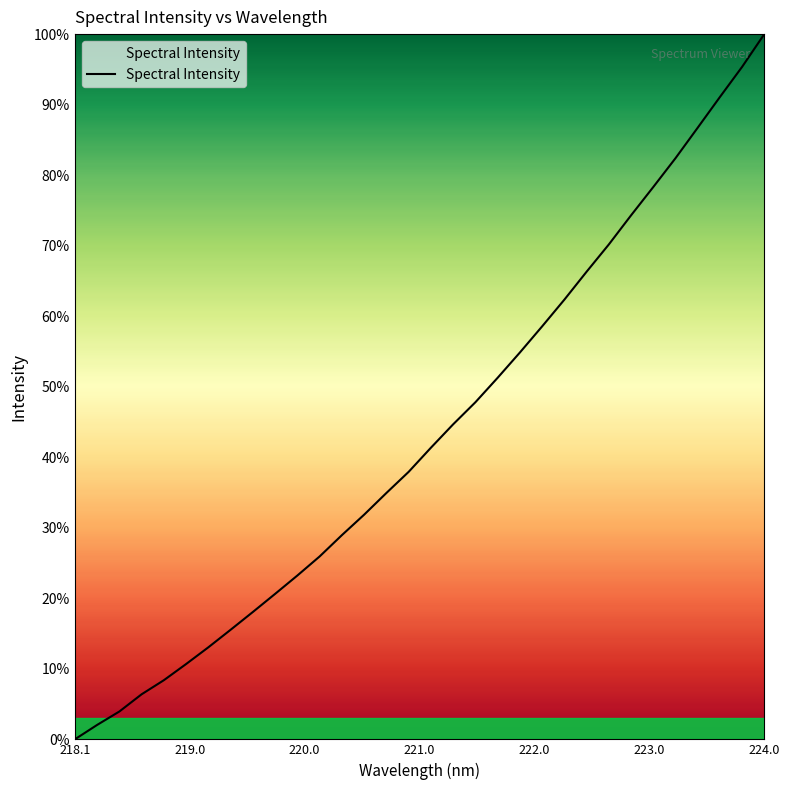

What is the greatest value displayed?

100.0